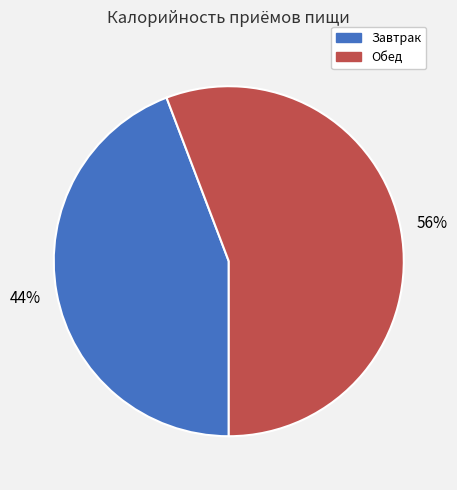

Count the number of slices in the pie.

2